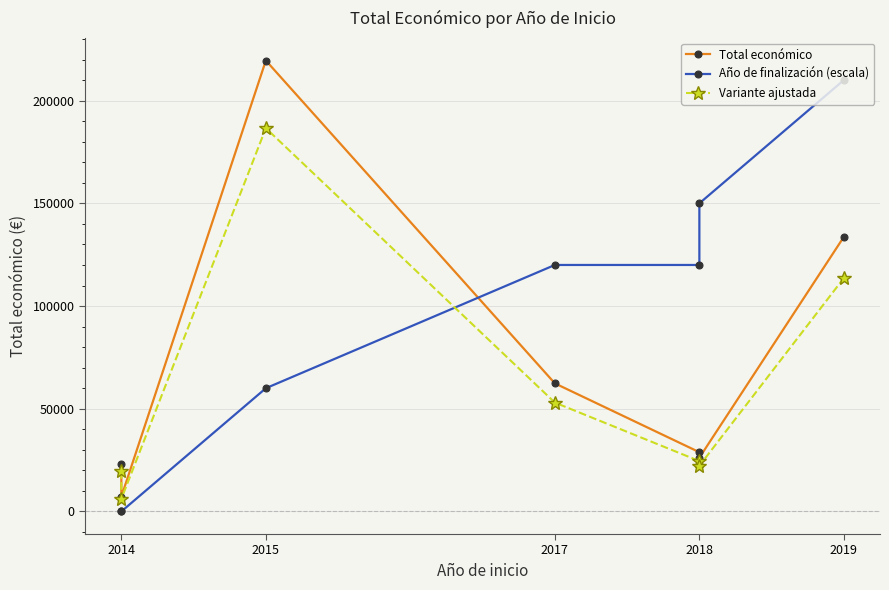

How many data points does each series have?

7